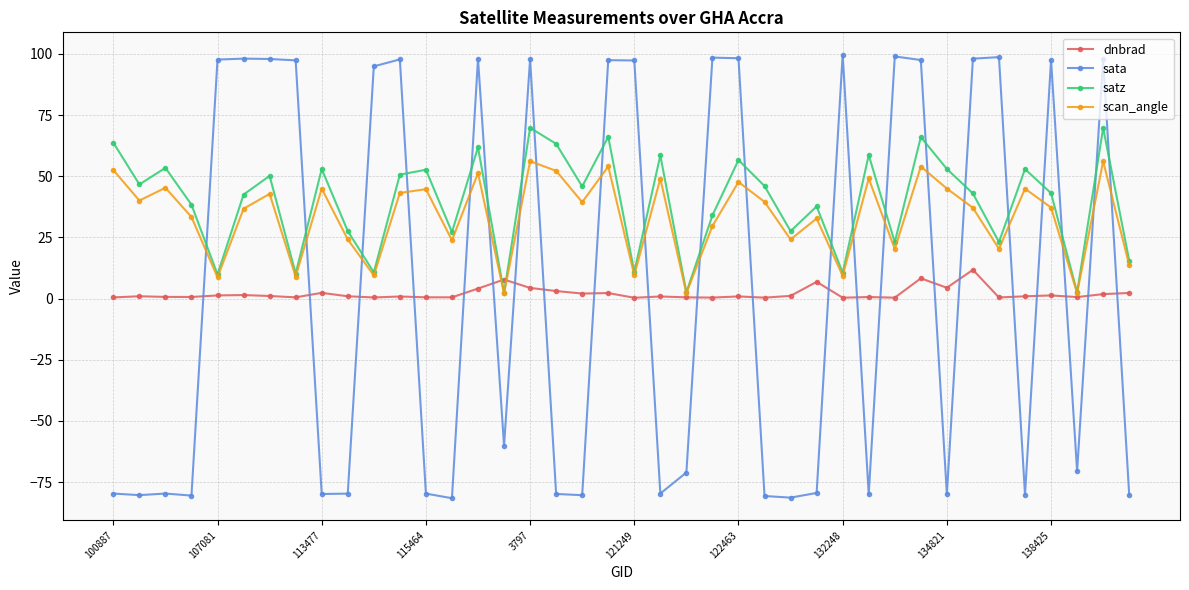

What is the maximum value shown in the chart?

99.7